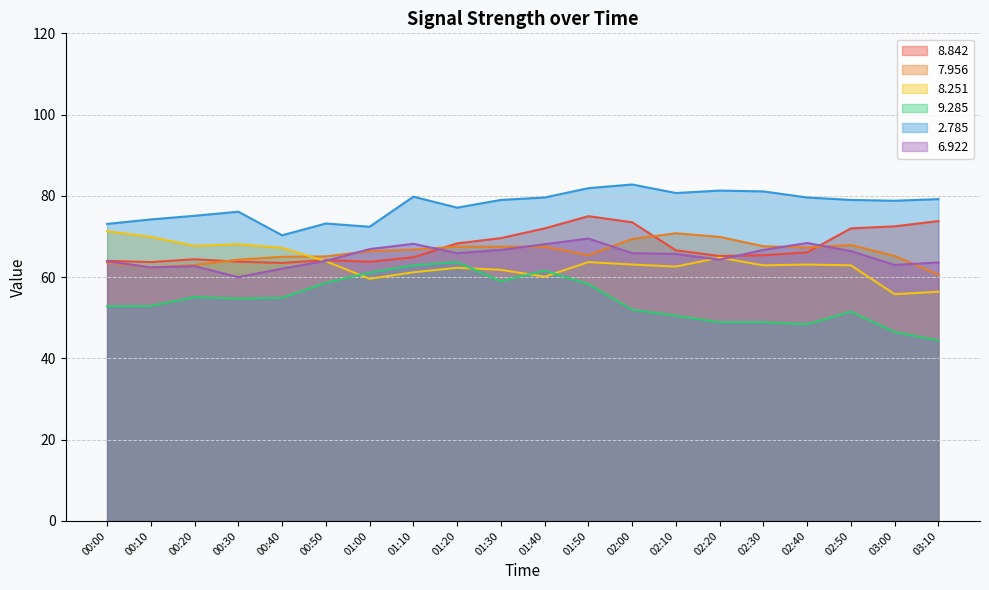

What is the total value across all series at 03:10?

378.0